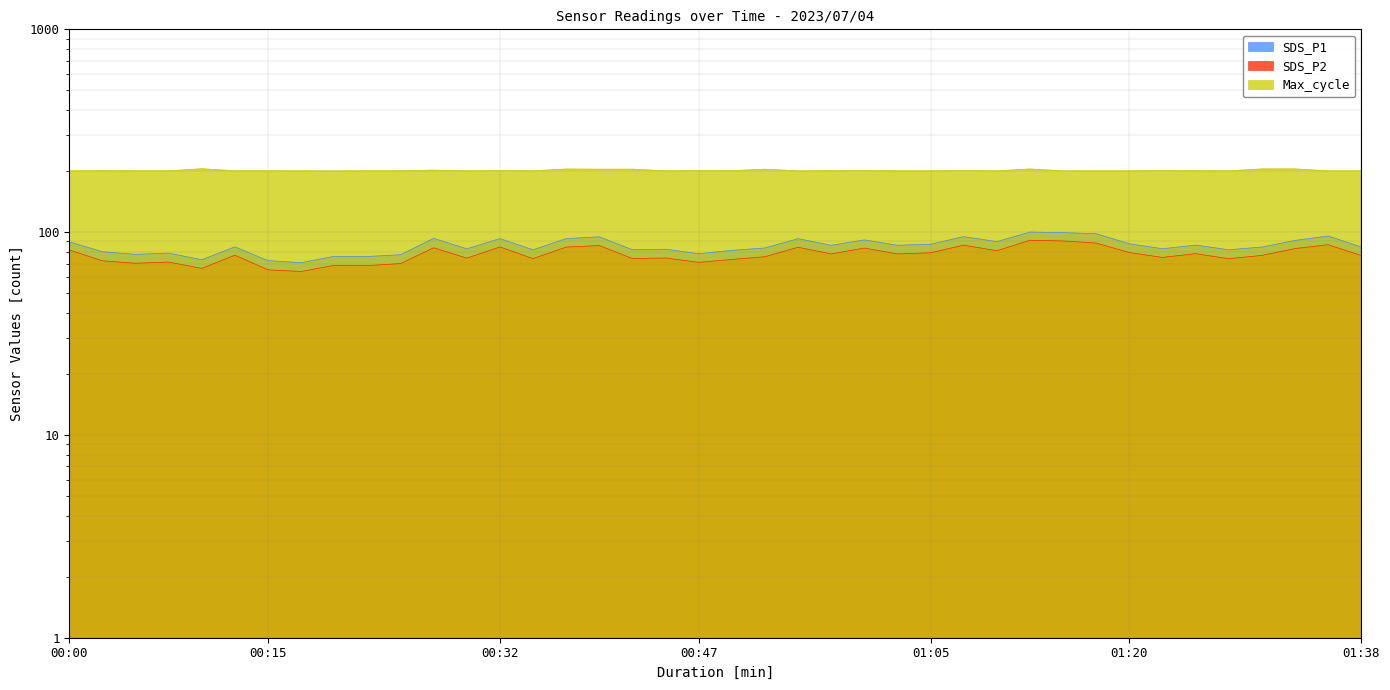

Which series changed the most between 00:18 and 01:20?

SDS_P1